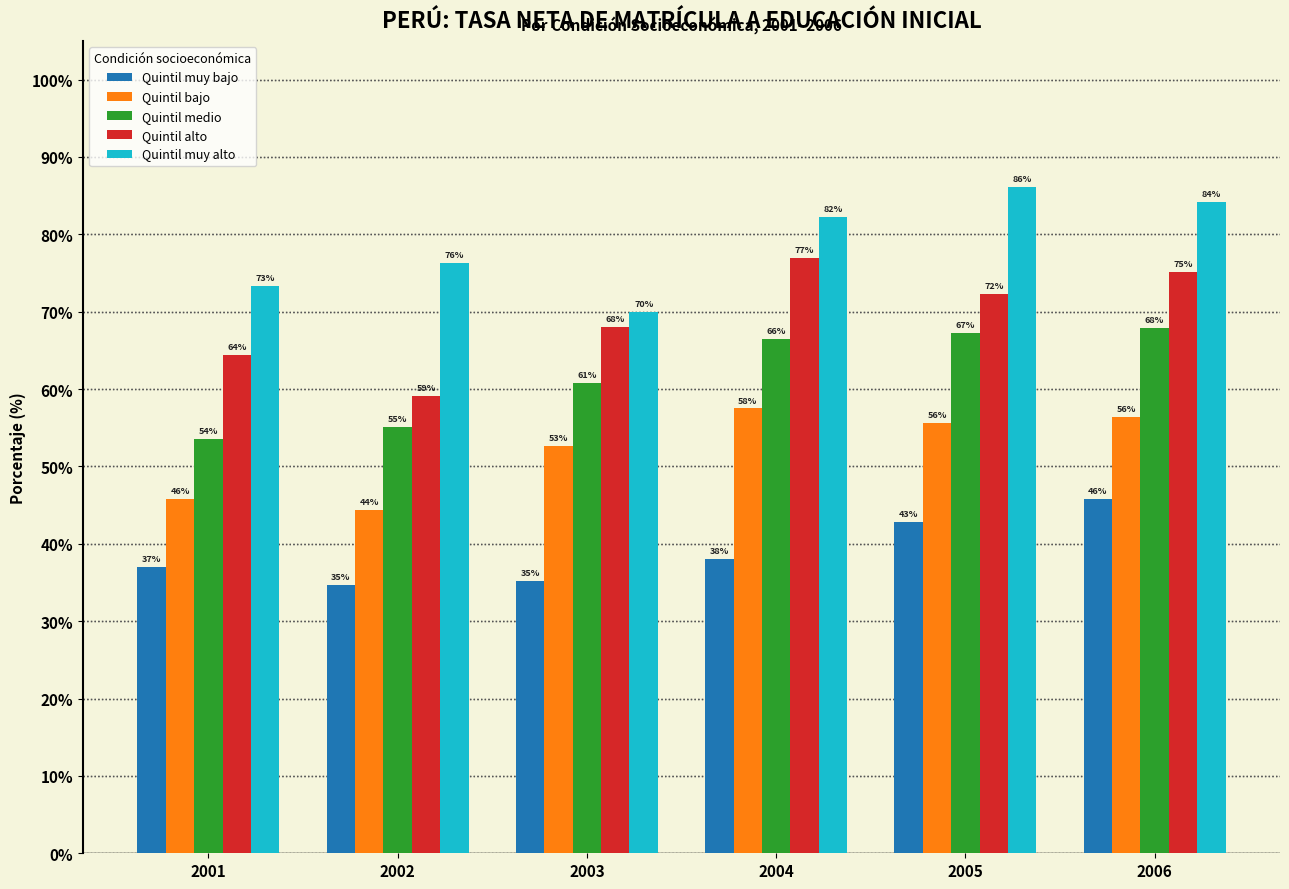

What is the average value of the Quintil medio series?

61.9